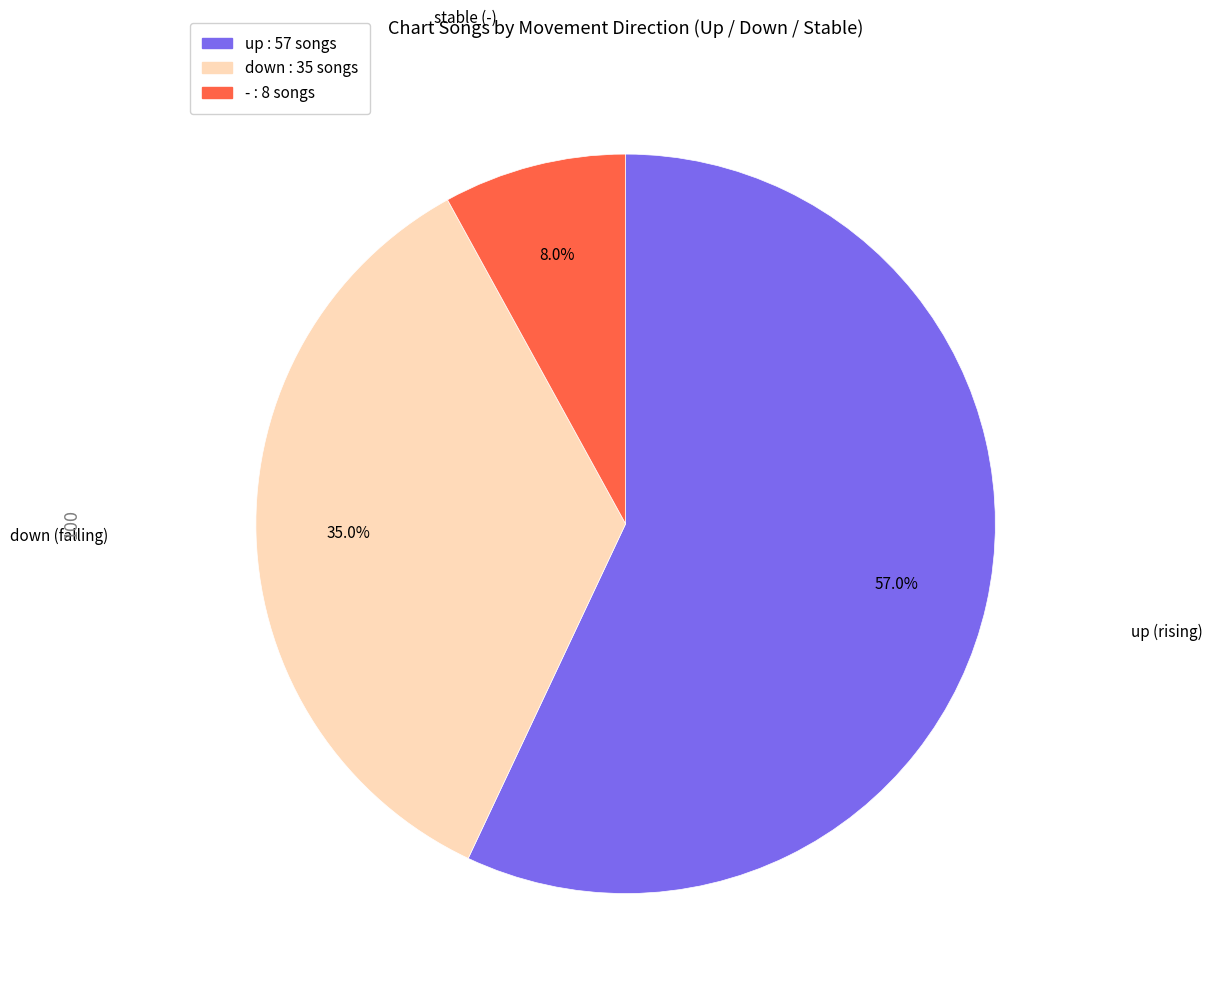

How many slices are in this pie chart?

3